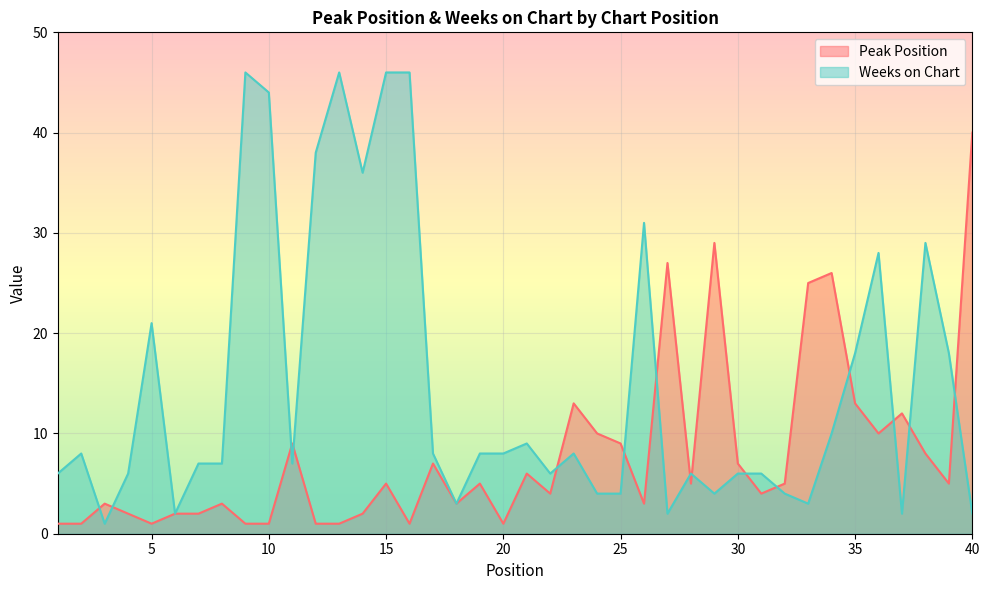

At 39, list the series in order from smallest to largest.

Peak Position, Weeks on Chart